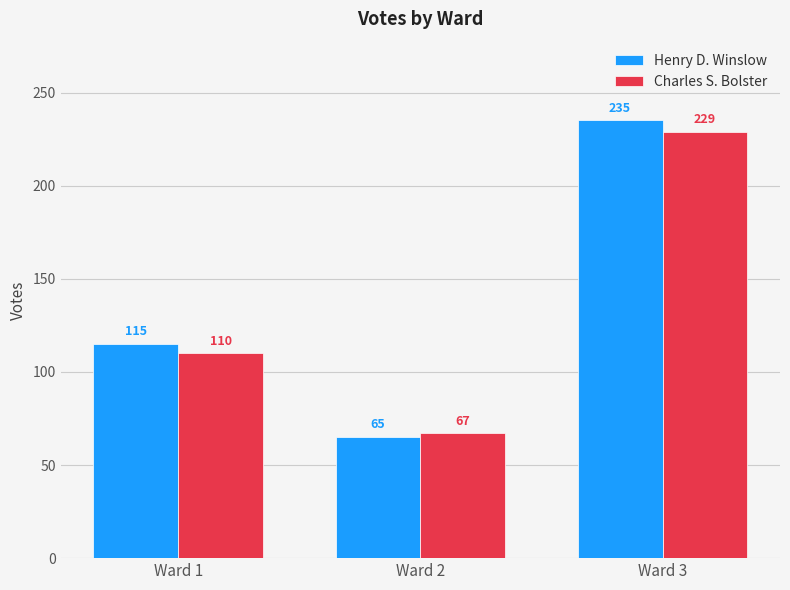

How many bars are there in each group?

2